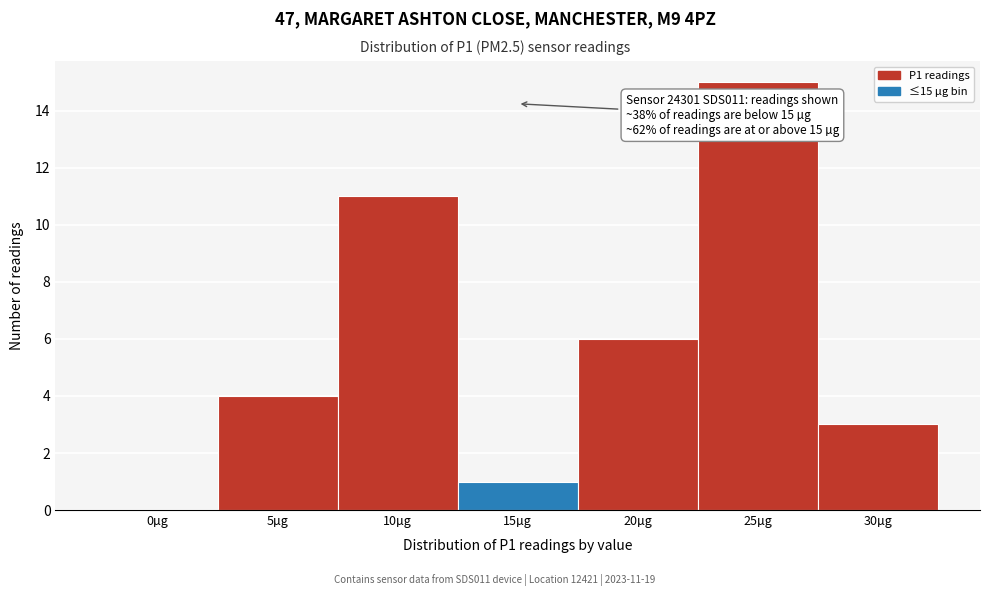

Reading left to right, list all the values displayed in this chart.

0µg=0	5µg=4	10µg=11	15µg=1	20µg=6	25µg=15	30µg=3